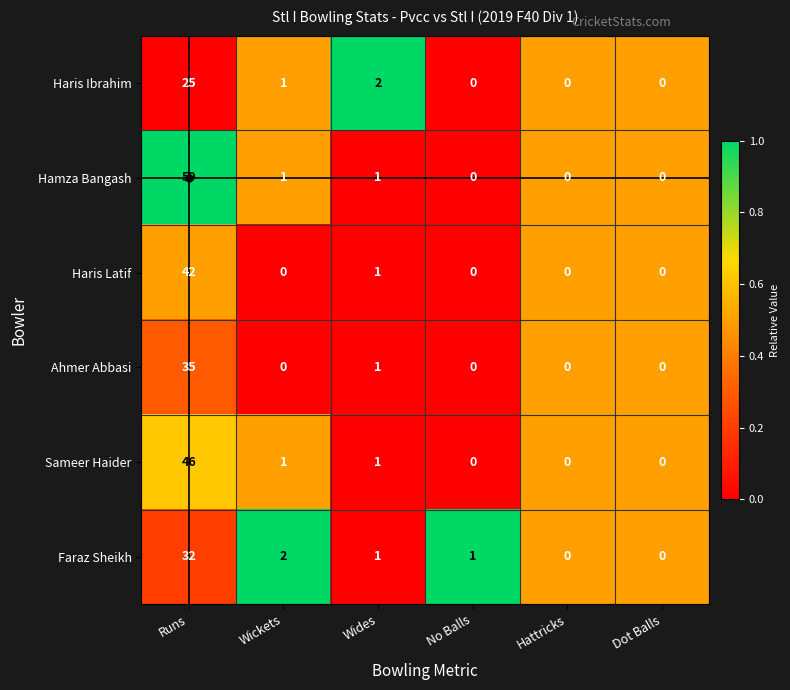

Where does the Faraz Sheikh series first go above 1?

Runs